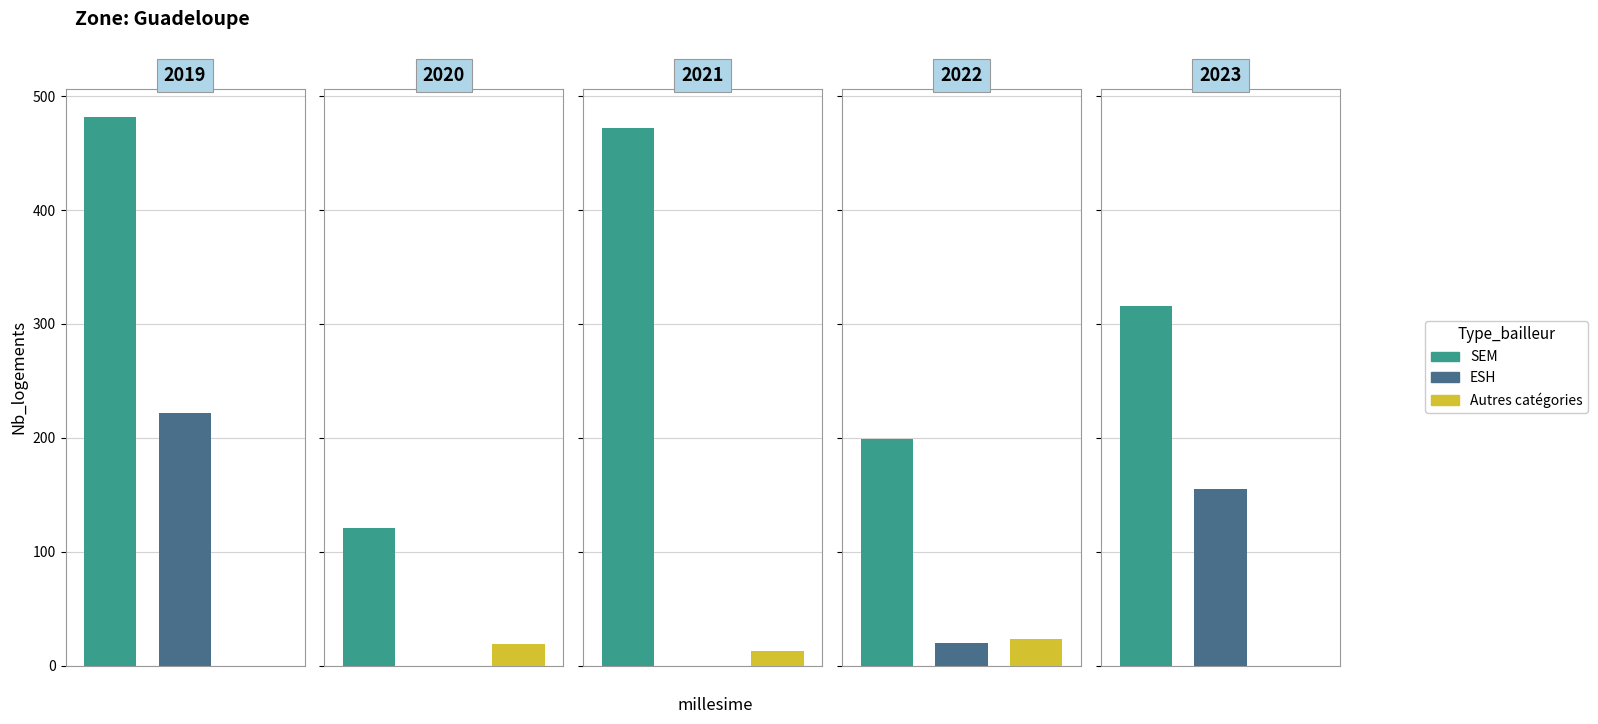

The SEM series shows 223 at 2021. True or false?

False